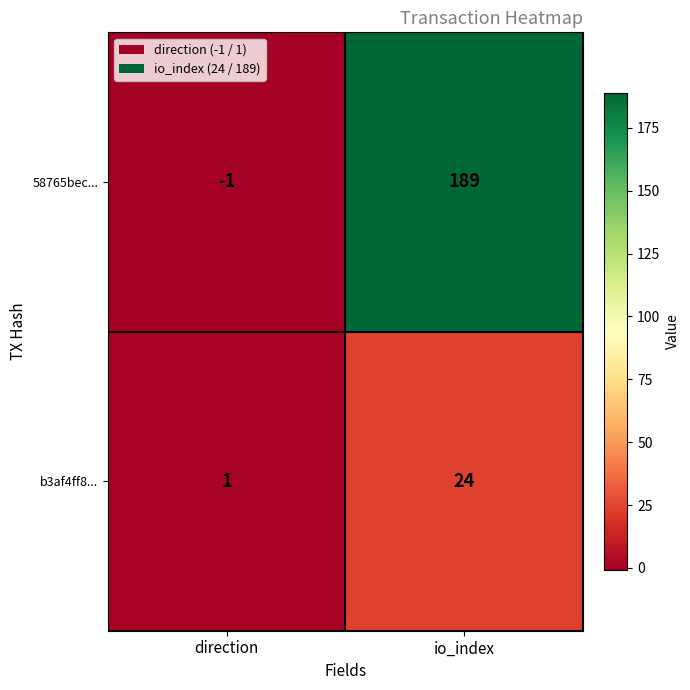

True or false: 58765bec... has a value of 289 at io_index.

False